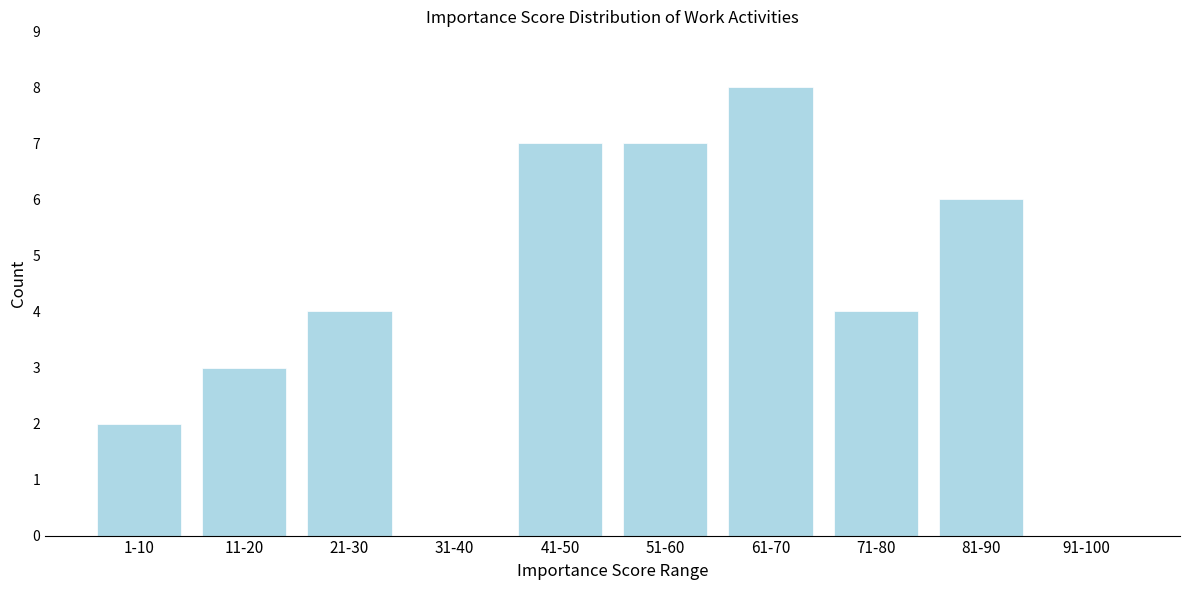

Reading right to left, list all the values displayed in this chart.

91-100=0	81-90=6	71-80=4	61-70=8	51-60=7	41-50=7	31-40=0	21-30=4	11-20=3	1-10=2